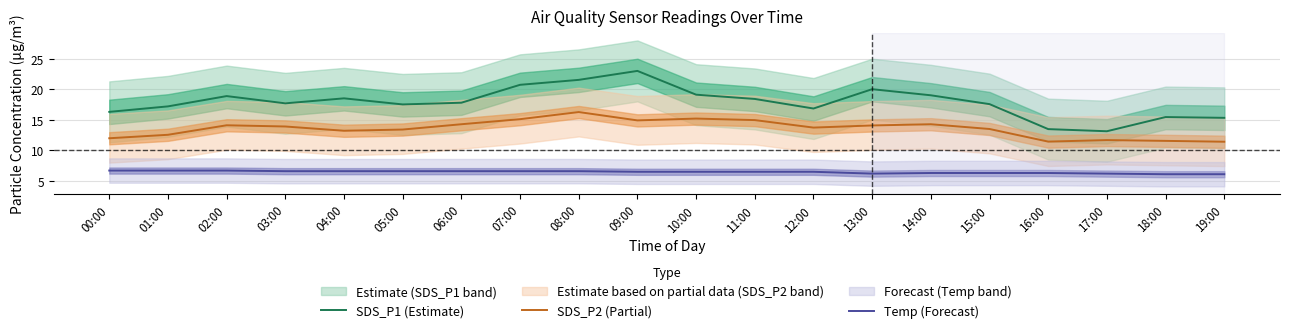

Reading left to right, list all the values displayed in this chart.

SDS_P1 (Estimate): 00:00=16.3	01:00=17.2	02:00=18.9	03:00=17.7	04:00=18.6	05:00=17.6	06:00=17.8	07:00=20.8	08:00=21.6	09:00=23.1	10:00=19.1	11:00=18.4	12:00=16.9	13:00=20.1	14:00=19.1	15:00=17.6	16:00=13.5	17:00=13.2	18:00=15.5	19:00=15.3
SDS_P2 (Partial): 00:00=12.0	01:00=12.6	02:00=14.1	03:00=13.9	04:00=13.2	05:00=13.4	06:00=14.3	07:00=15.1	08:00=16.3	09:00=14.9	10:00=15.2	11:00=15.0	12:00=13.8	13:00=14.1	14:00=14.3	15:00=13.5	16:00=11.4	17:00=11.7	18:00=11.6	19:00=11.4
Temp (Forecast): 00:00=6.7	01:00=6.7	02:00=6.7	03:00=6.6	04:00=6.6	05:00=6.6	06:00=6.6	07:00=6.6	08:00=6.6	09:00=6.5	10:00=6.5	11:00=6.5	12:00=6.5	13:00=6.2	14:00=6.3	15:00=6.3	16:00=6.3	17:00=6.2	18:00=6.1	19:00=6.1